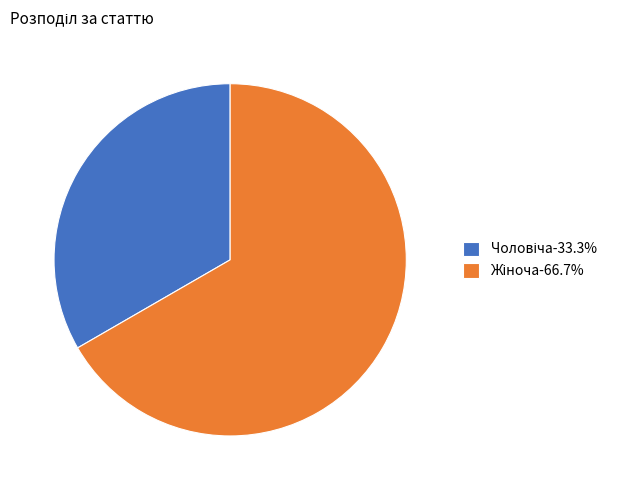

Does any single category account for the majority?

Yes